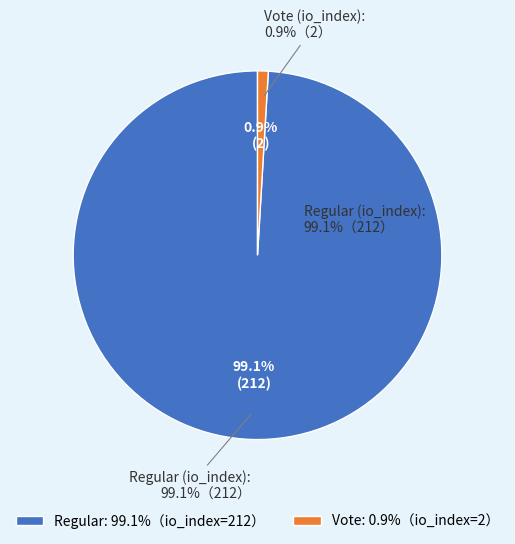

Rank the categories by value from lowest to highest.

Vote (io_index: 2), Regular (io_index: 212)